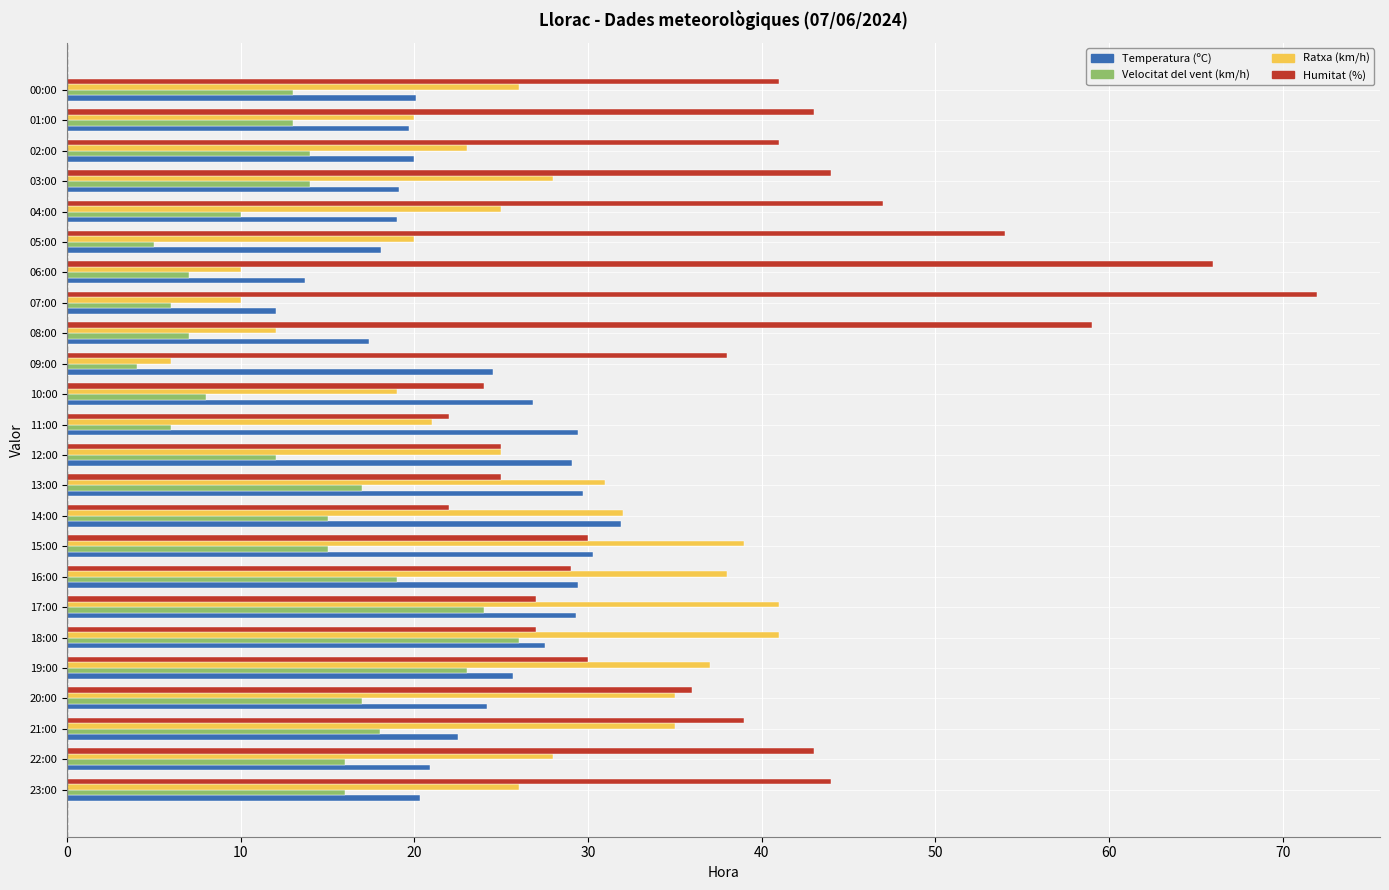

Read the Humitat (%) value at 01:00.

43.0